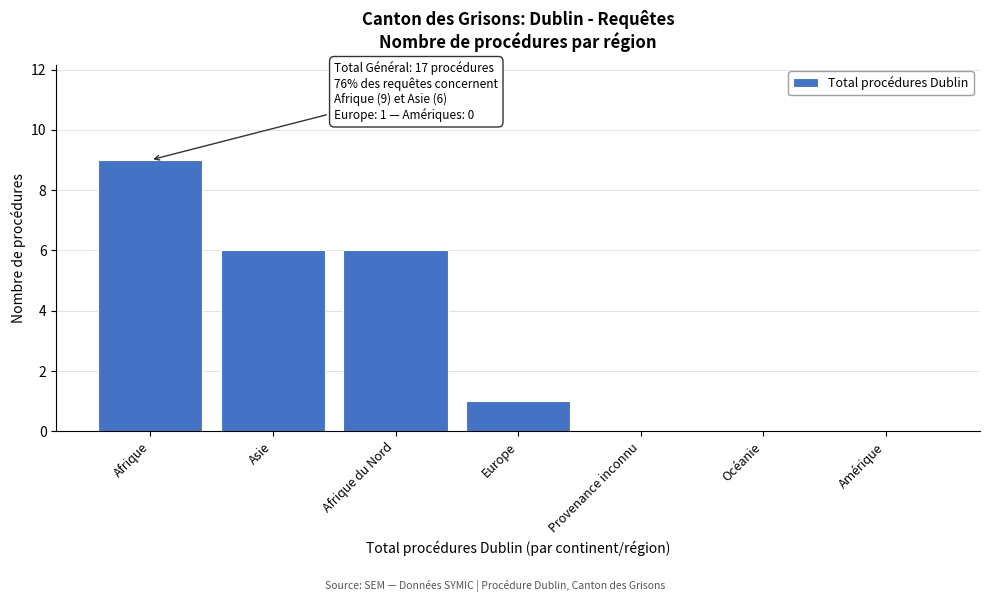

Reading left to right, transcribe all the data shown in this chart.

Afrique=9	Asie=6	Afrique du Nord=6	Europe=1	Provenance inconnu=0	Océanie=0	Amérique=0